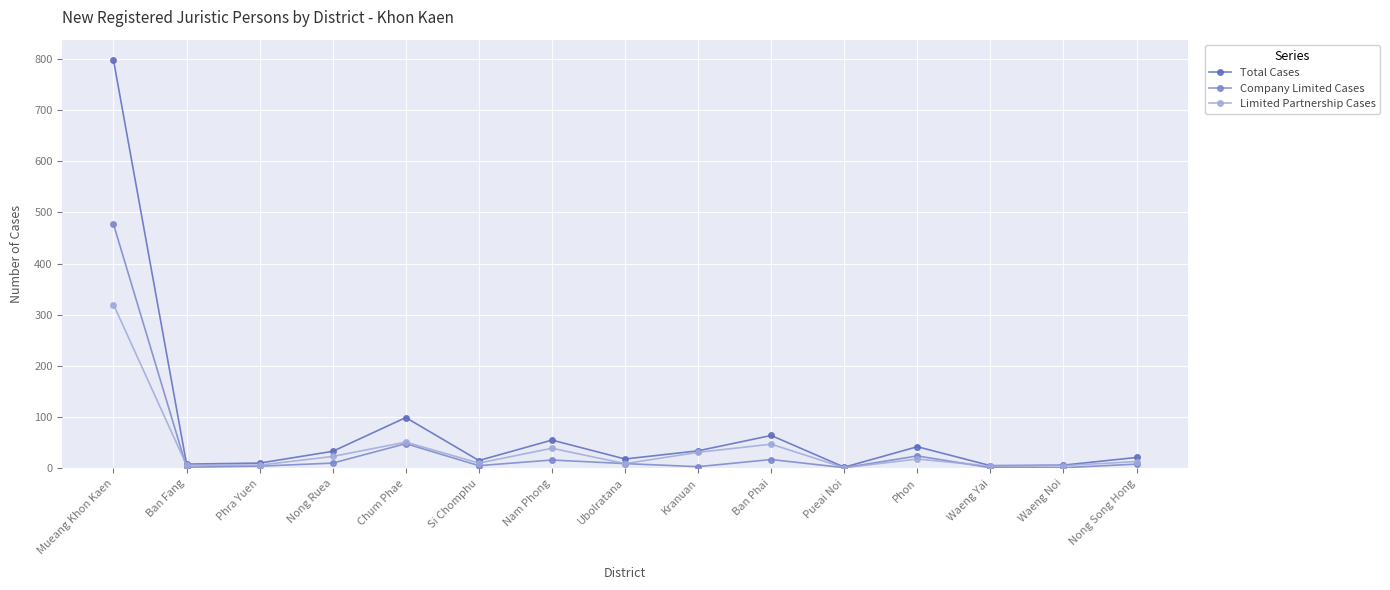

How many lines are shown in the chart?

3